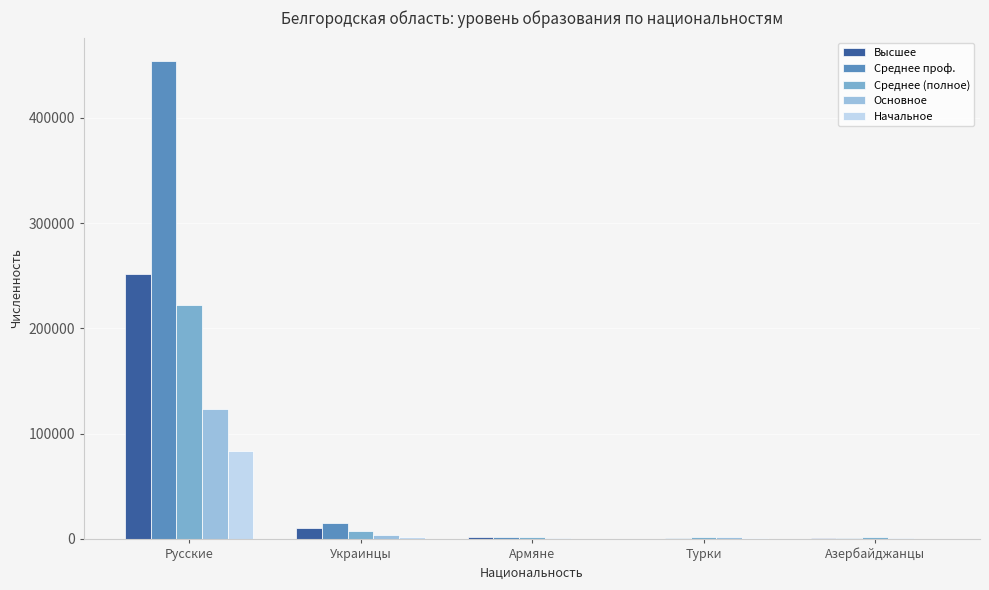

What is the label of the 3rd bar from the right?

Армяне